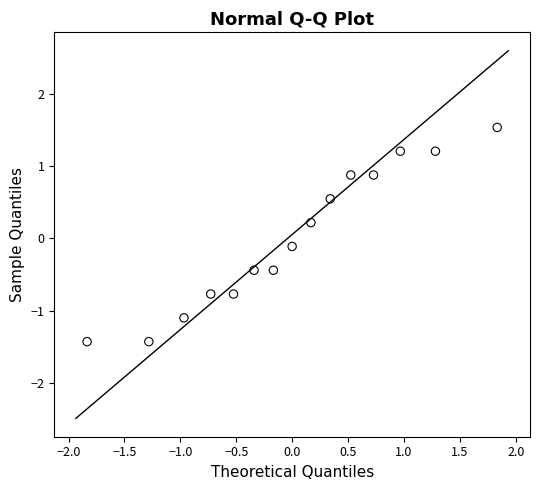

What is the range of X values (max minus min)?

3.7